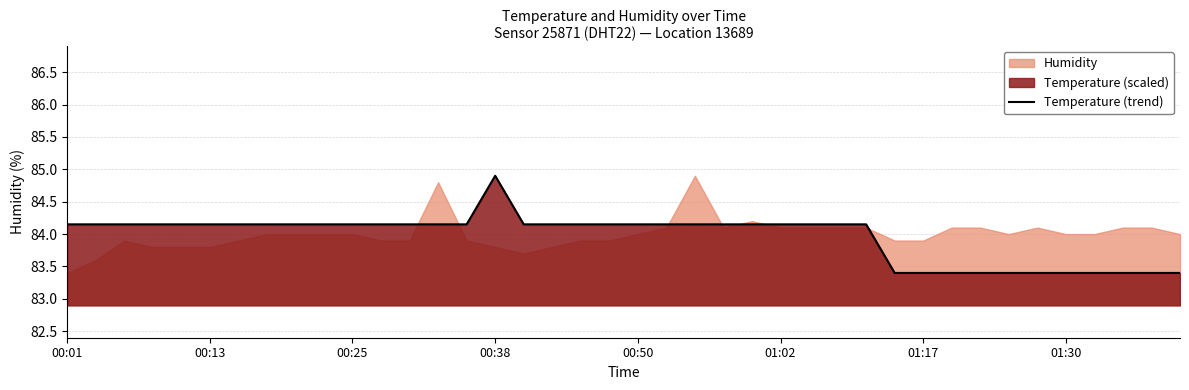

At which label does the data first exceed 84?

00:01